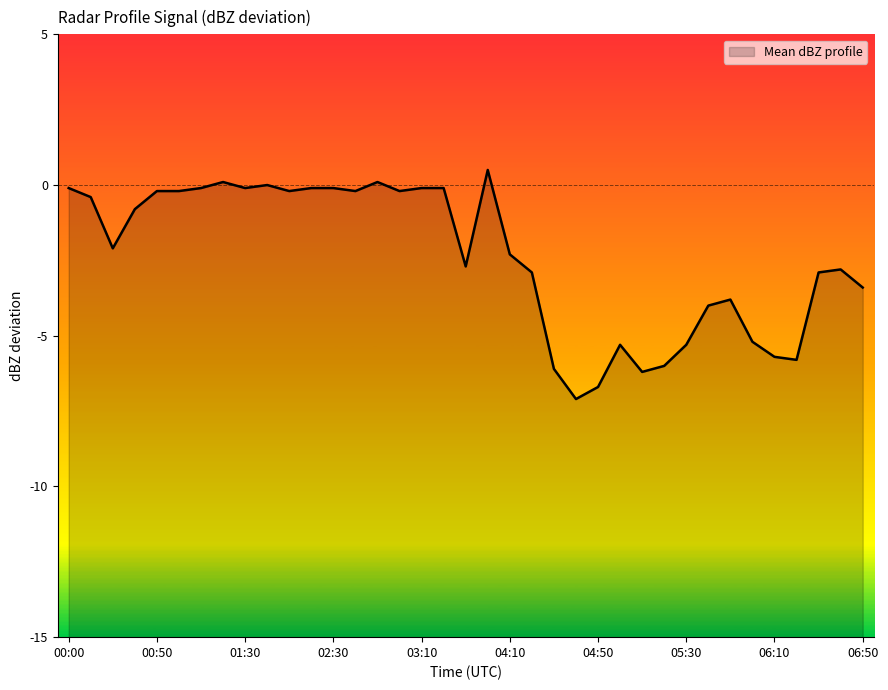

How many interior local valleys (lower than both neighbors) does the data have?

9